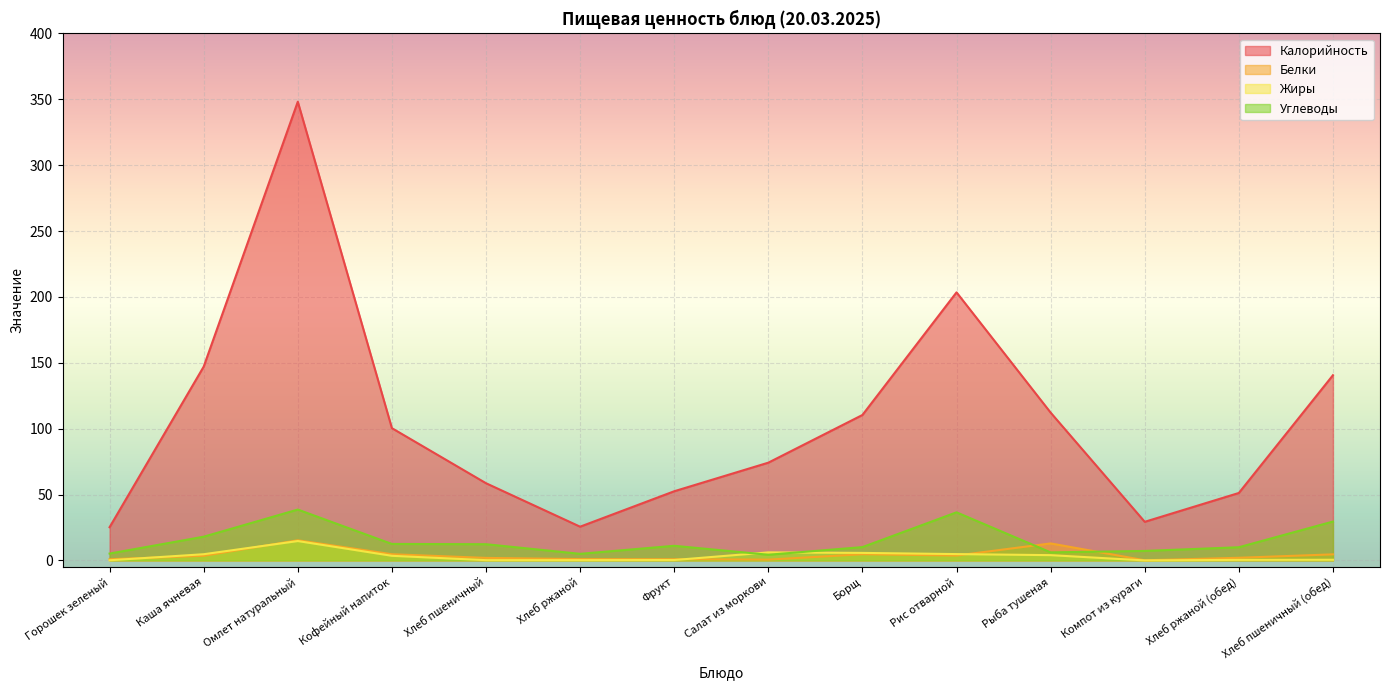

What are all the series names shown in the legend?

Калорийность, Белки, Жиры, Углеводы